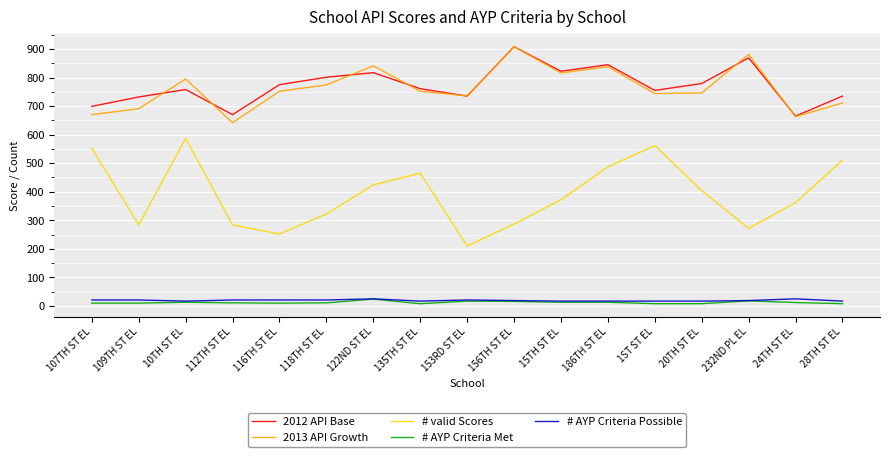

Rank the series at 109TH ST EL from lowest to highest value.

# AYP Criteria Met, # AYP Criteria Possible, # valid Scores, 2013 API Growth, 2012 API Base